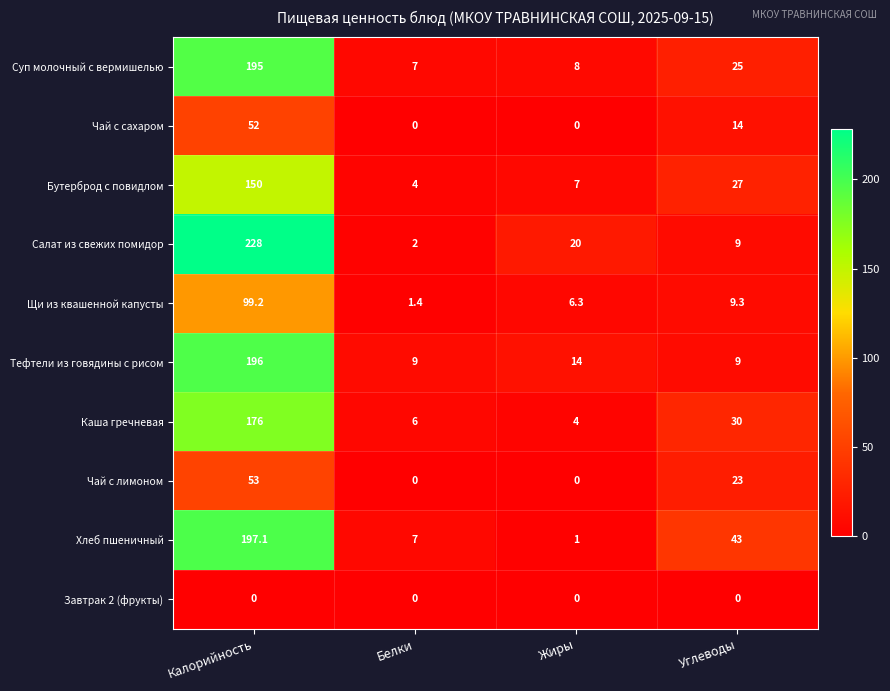

What is the difference between the highest and lowest values at Углеводы?

43.0